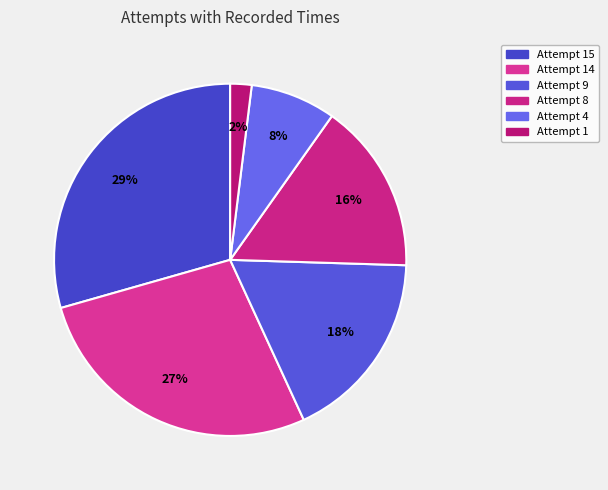

Is there a majority slice in this chart?

No